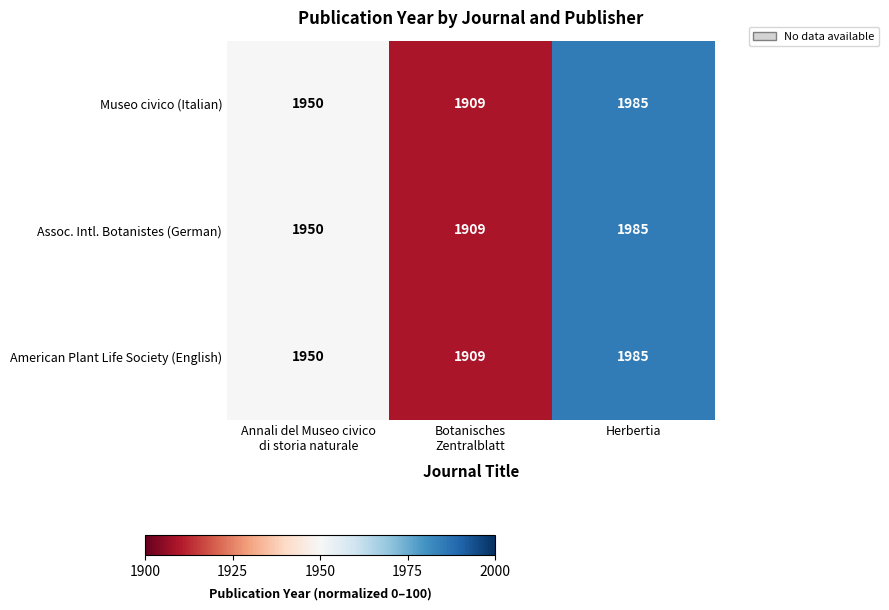

What is the sum of all Museo civico (Italian) values?

5844